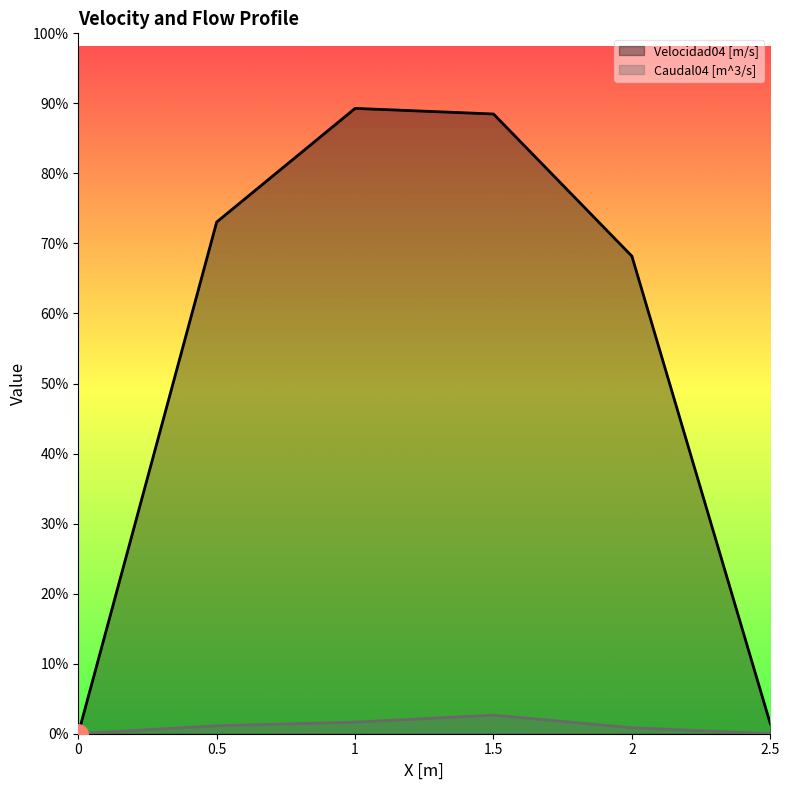

At how many categories does at least one series exceed 1?

4